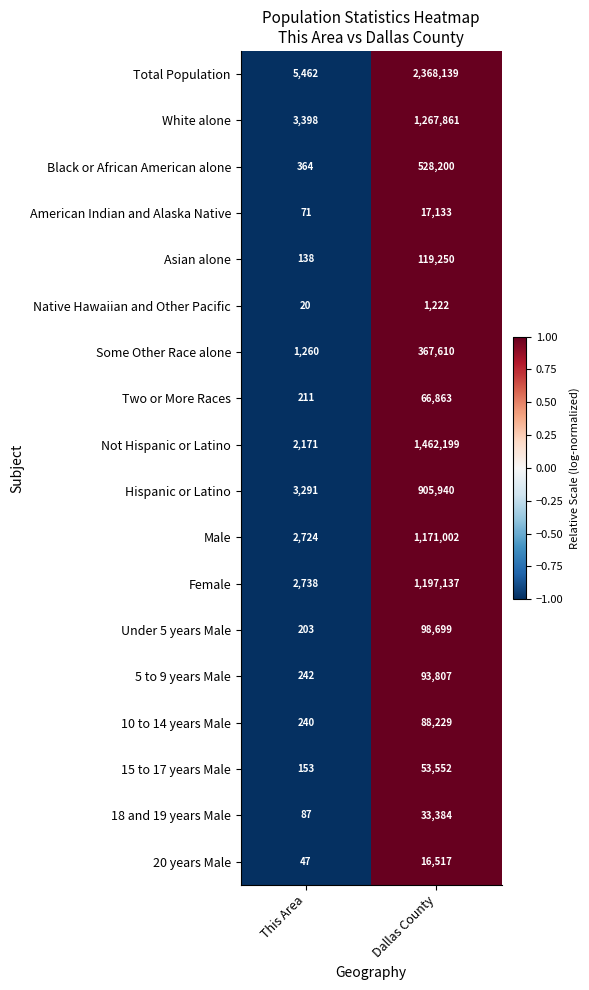

True or false: 15 to 17 years Male has a value of 42 at This Area.

False